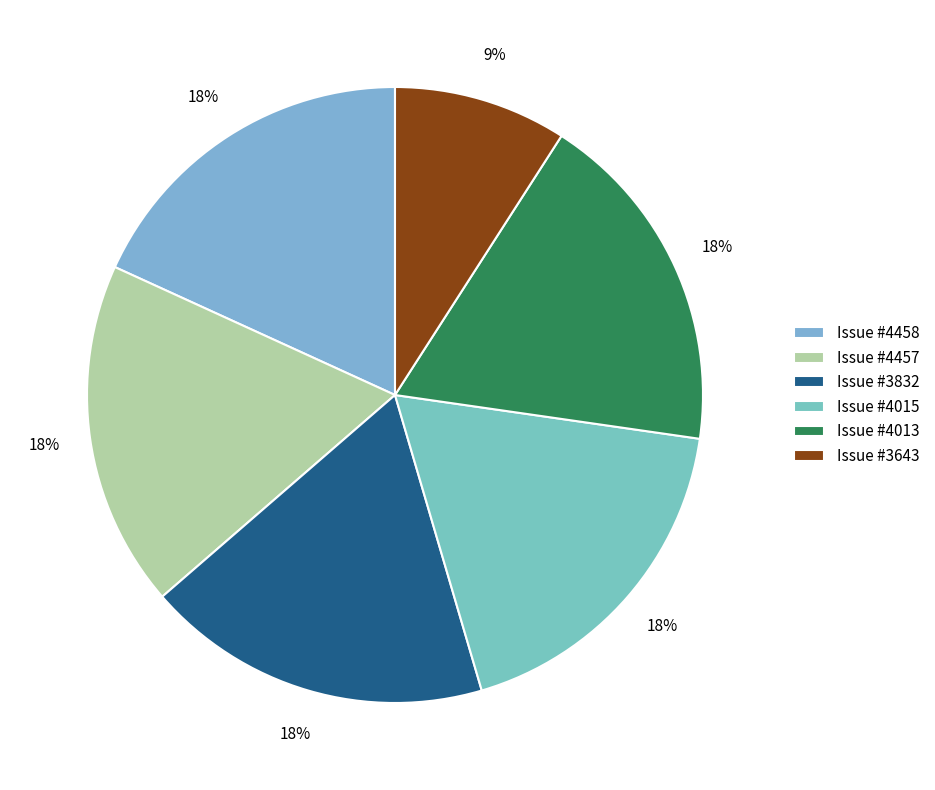

How many segments does this pie chart have?

6